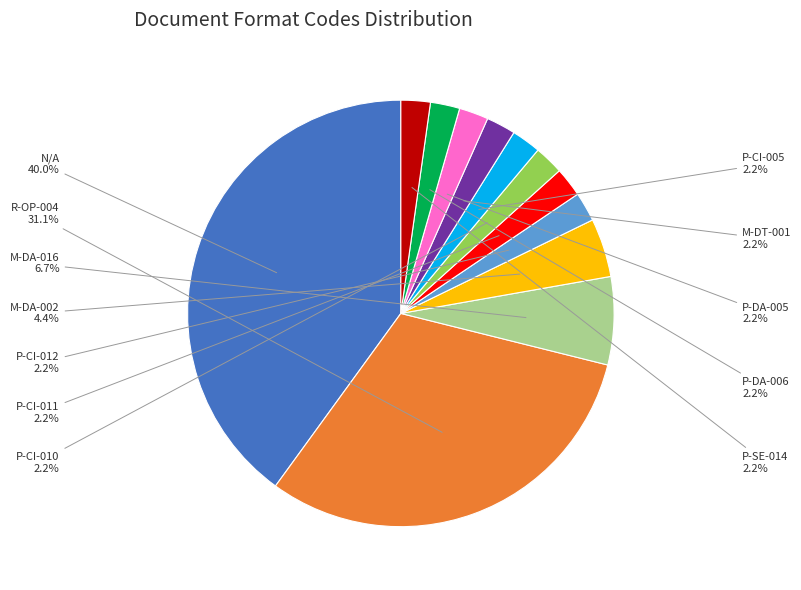

What portion of the pie excludes M-DA-002?

95.6%